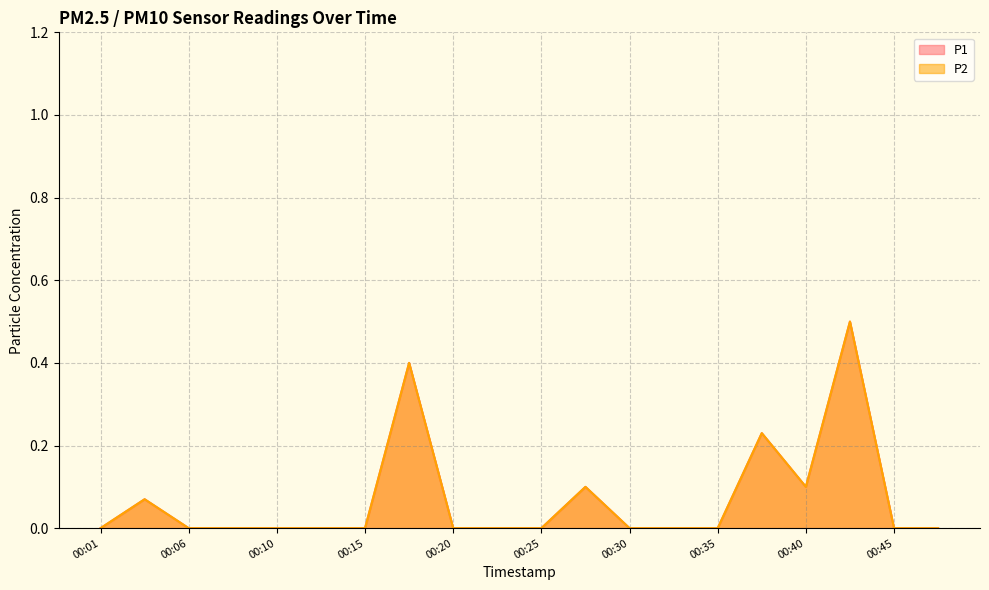

How many P2 values are between 0 and 1?

20